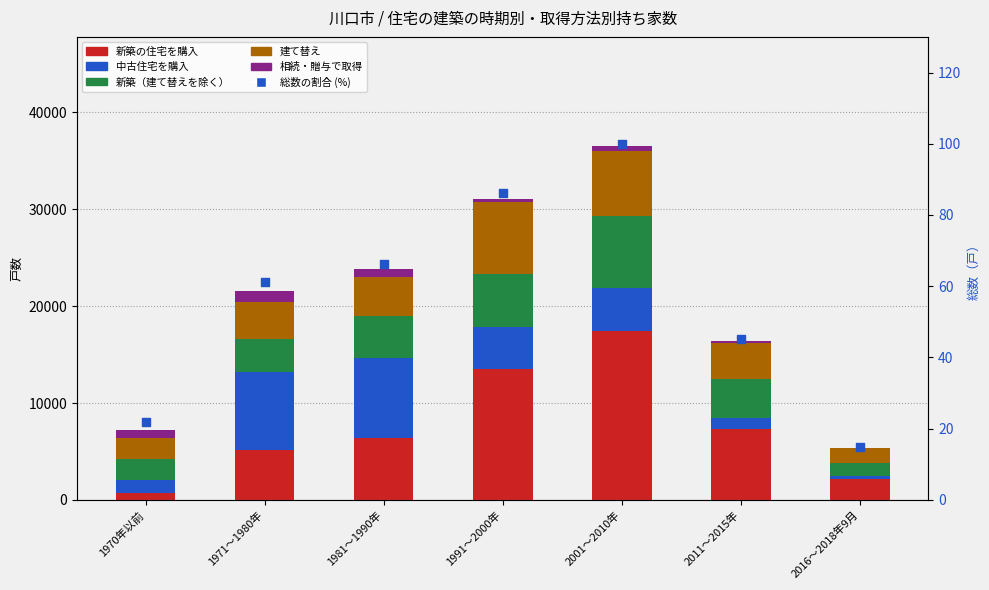

At how many categories does at least one series exceed 14817?

1